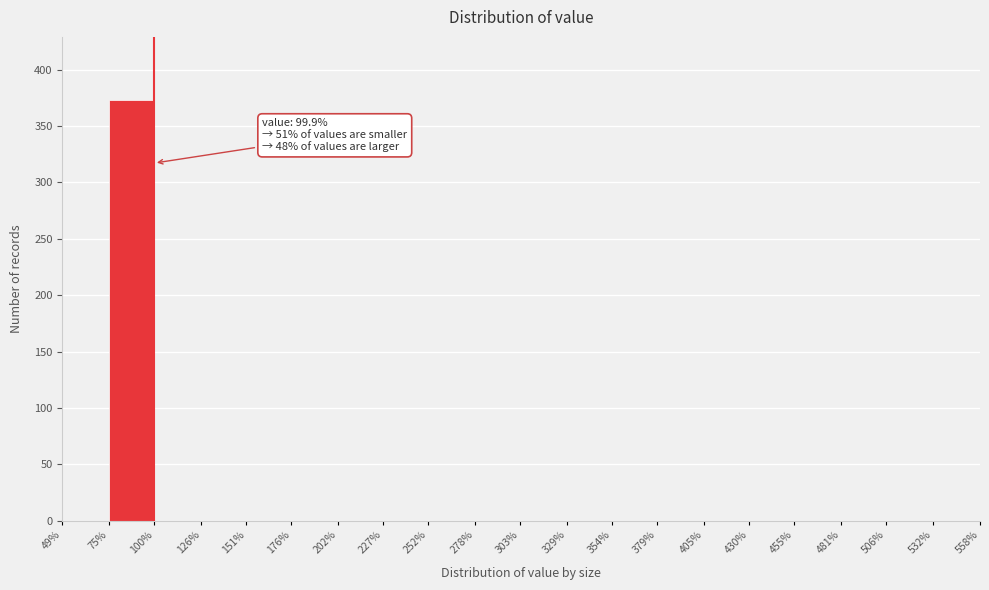

Over which range of the x-axis is the bar tallest?

75% to 100%